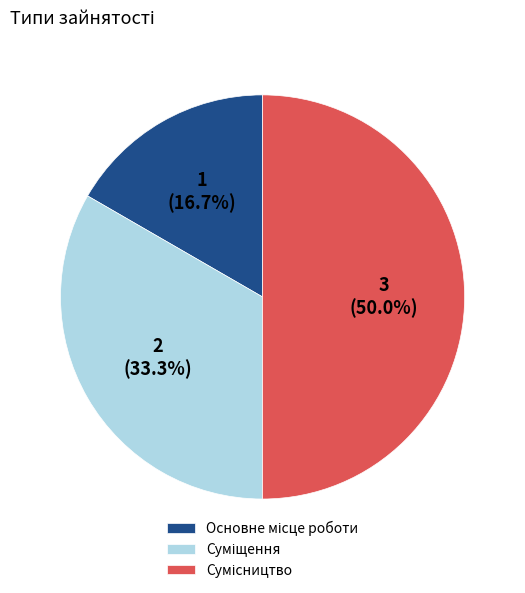

To the nearest percent, what percentage of the pie is Основне місце роботи?

17%